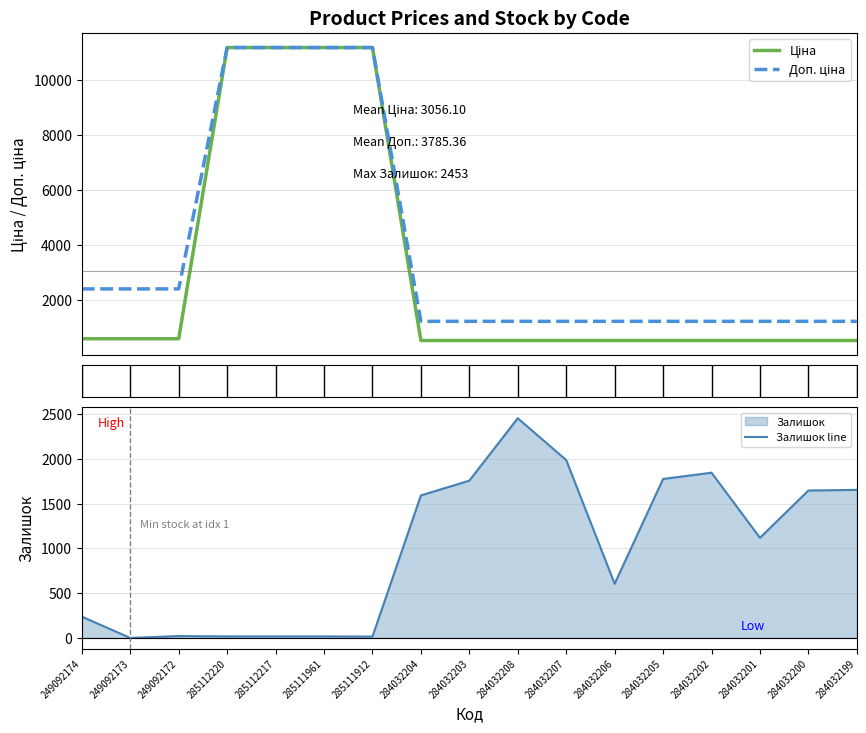

True or false: Доп. ціна and Ціна cross at least once.

False